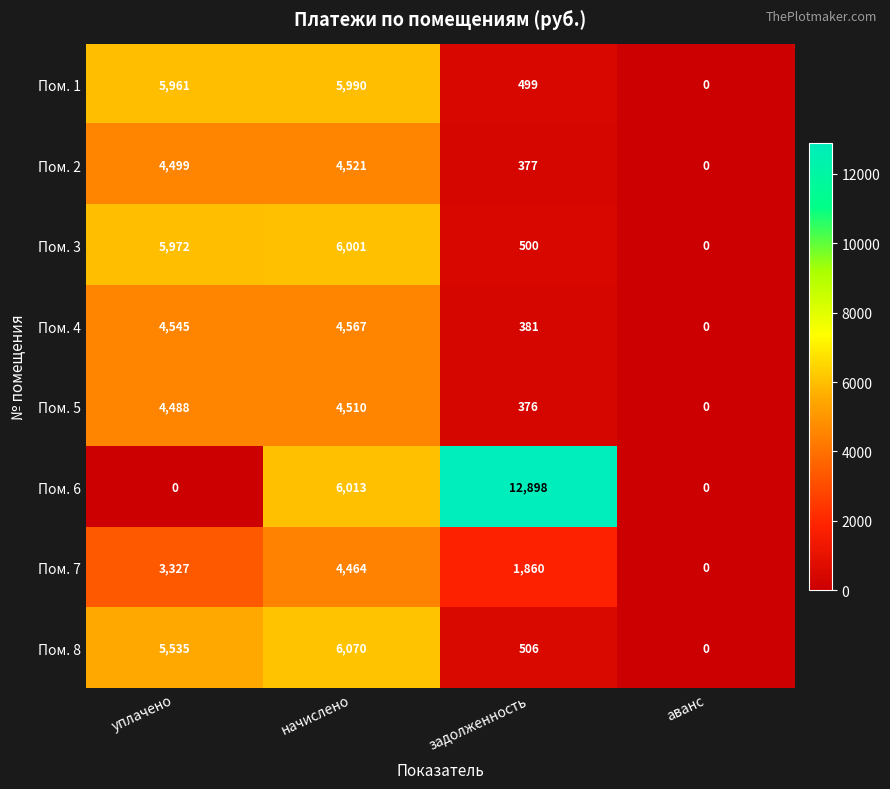

What is the difference between the maximum and minimum values in the Пом. 8 series?

6070